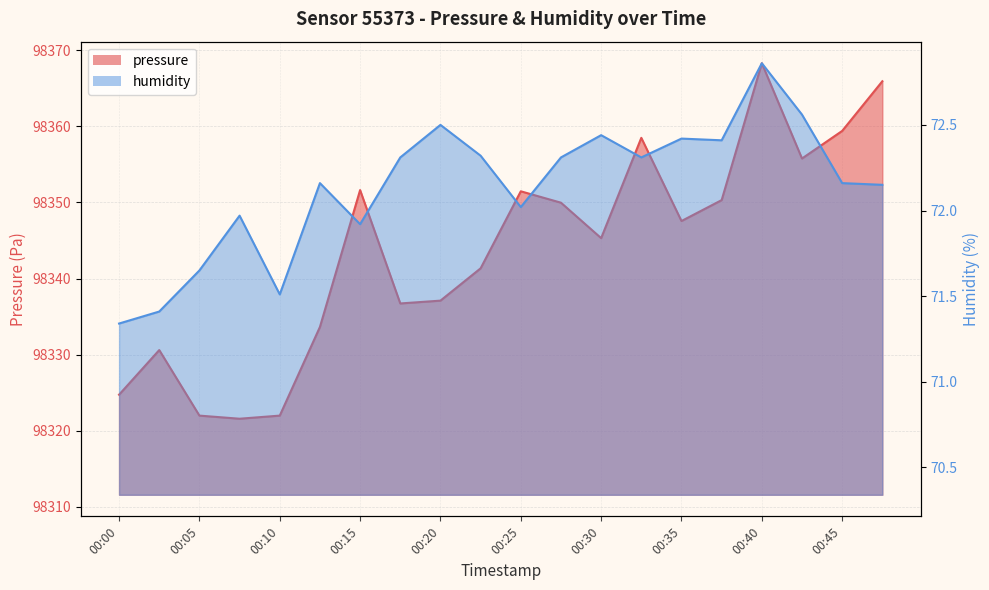

What is the difference between the highest and lowest values at 00:15?

98279.7